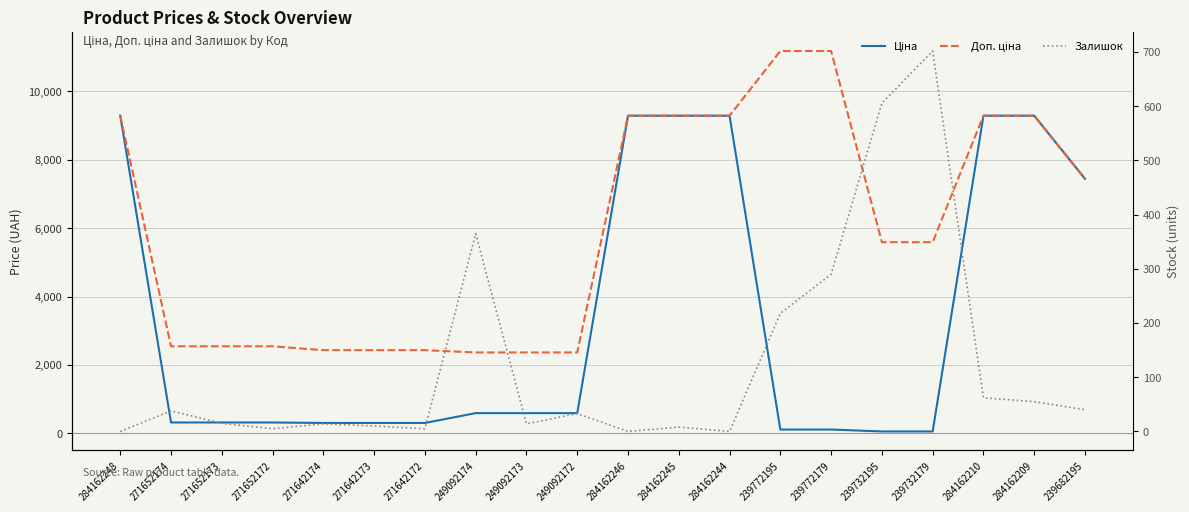

True or false: Доп. ціна has a value of 2459.3 at 284162244.

False